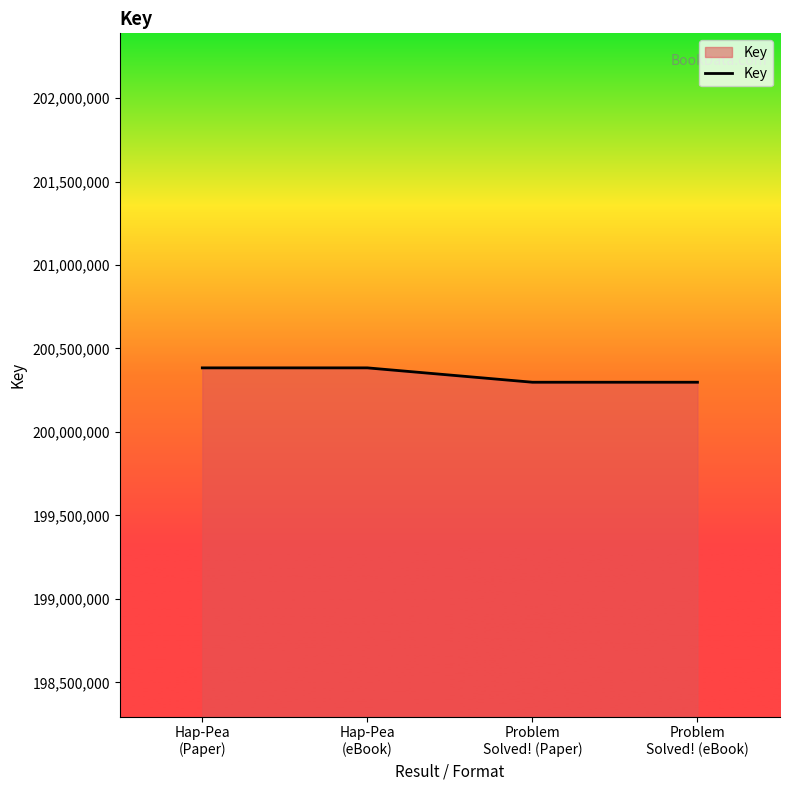

True or false: the data has more than 2 interior local peaks.

False